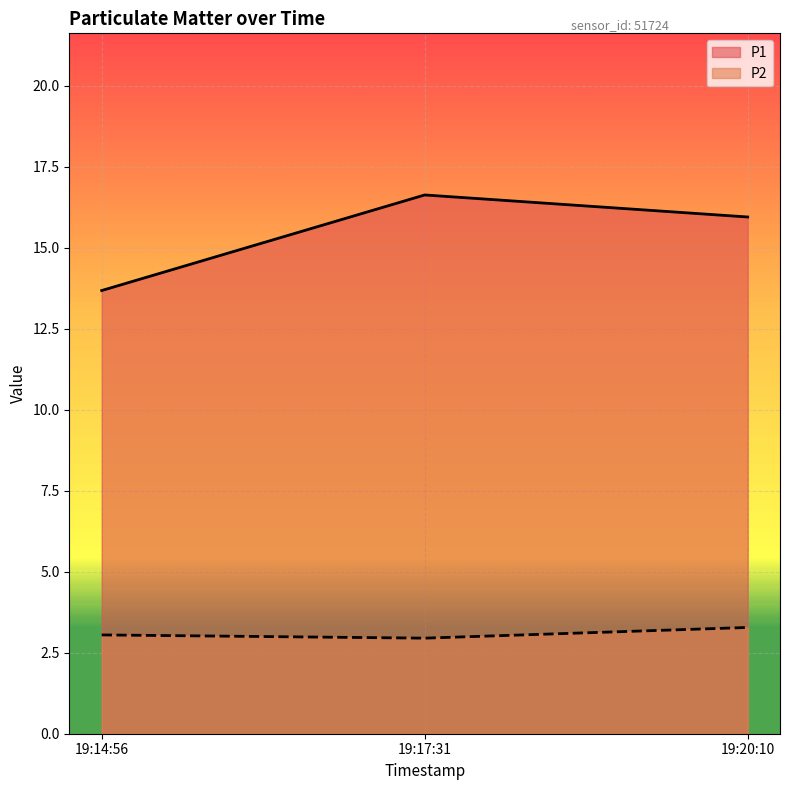

Is it true that P2 equals 3.3 at 19:20:10?

True